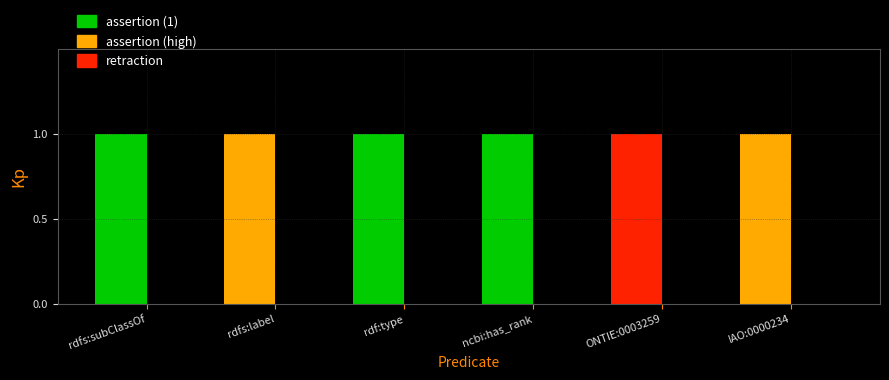

Is the value of assertion at rdfs:subClassOf greater than the value of retraction at IAO:0000234?

Yes